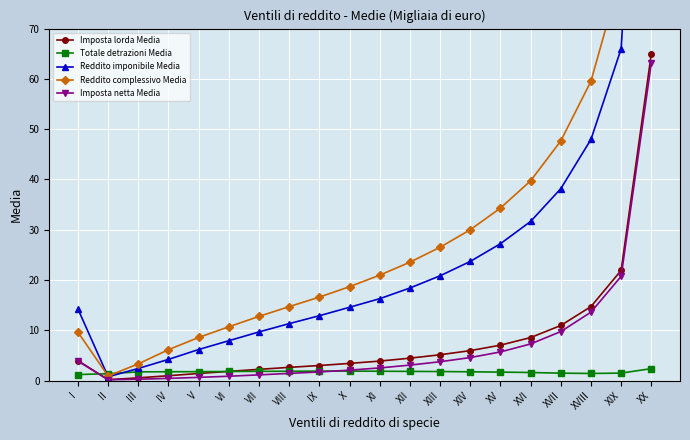

How many distinct data groups are displayed?

5